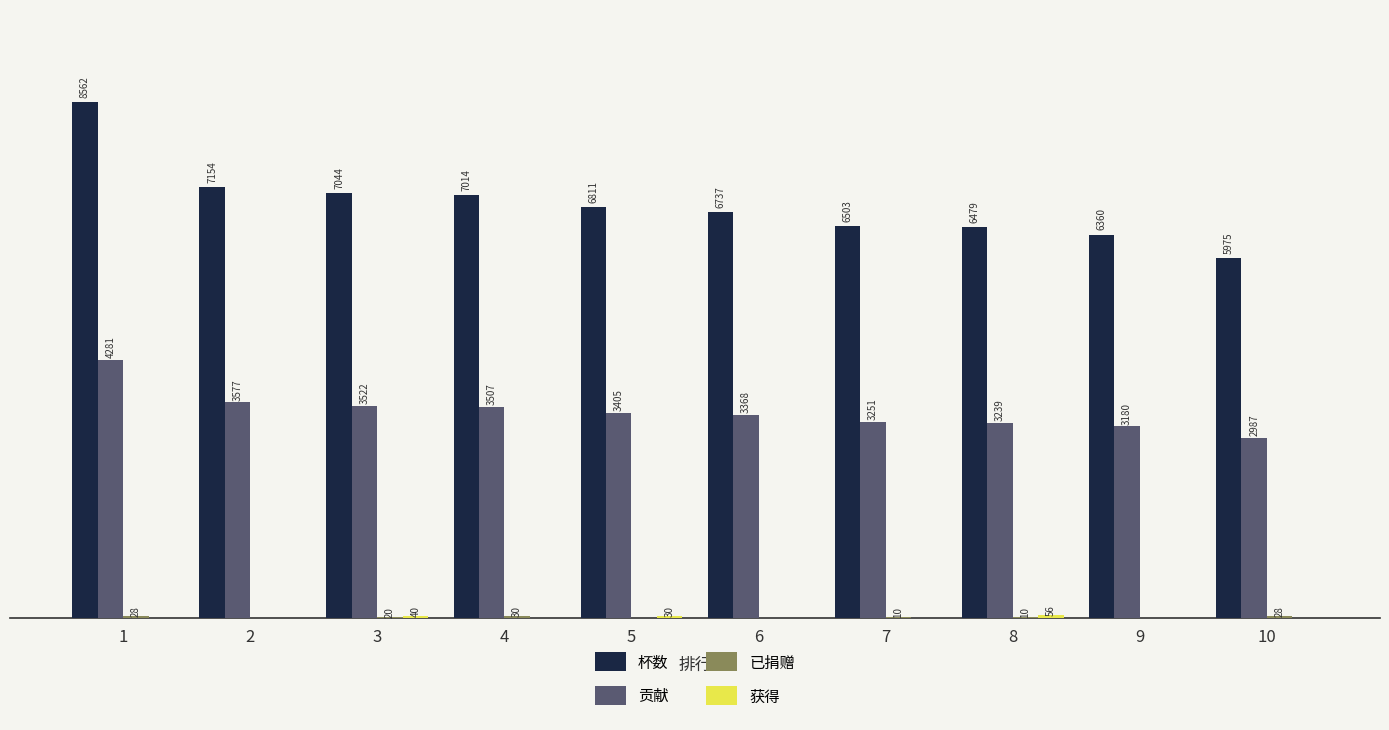

Between 3 and 9, which series saw the biggest shift?

杯数